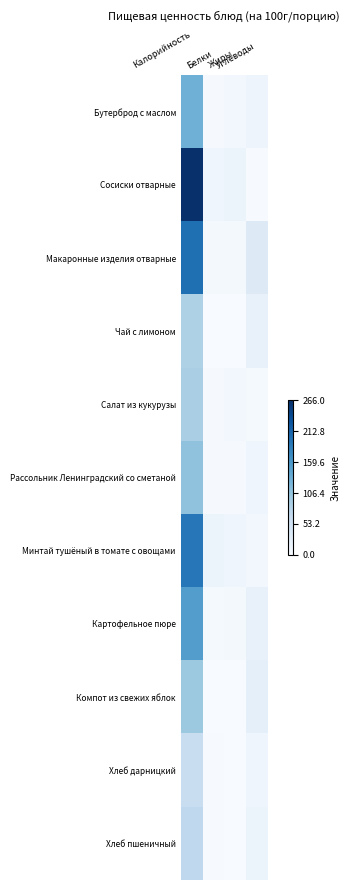

Reading right to left, what are all the values shown in this chart?

Бутерброд с маслом: Углеводы=13.4	Жиры=7.6	Белки=2.3	Калорийность=130.6
Сосиски отварные: Углеводы=1.6	Жиры=13.9	Белки=11.0	Калорийность=266.0
Макаронные изделия отварные: Углеводы=34.9	Жиры=4.2	Белки=5.3	Калорийность=201.1
Чай с лимоном: Углеводы=19.5	Жиры=0.0	Белки=0.5	Калорийность=86.0
Салат из кукурузы: Углеводы=3.4	Жиры=7.8	Белки=2.2	Калорийность=89.9
Рассольник Ленинградский со сметаной: Углеводы=11.4	Жиры=3.0	Белки=2.2	Калорийность=108.5
Минтай тушёный в томате с овощами: Углеводы=6.4	Жиры=11.3	Белки=16.3	Калорийность=192.6
Картофельное пюре: Углеводы=20.8	Жиры=4.5	Белки=3.2	Калорийность=152.6
Компот из свежих яблок: Углеводы=24.4	Жиры=0.2	Белки=0.2	Калорийность=100.0
Хлеб дарницкий: Углеводы=12.3	Жиры=0.3	Белки=2.0	Калорийность=61.8
Хлеб пшеничный: Углеводы=14.5	Жиры=0.2	Белки=2.0	Калорийность=71.4